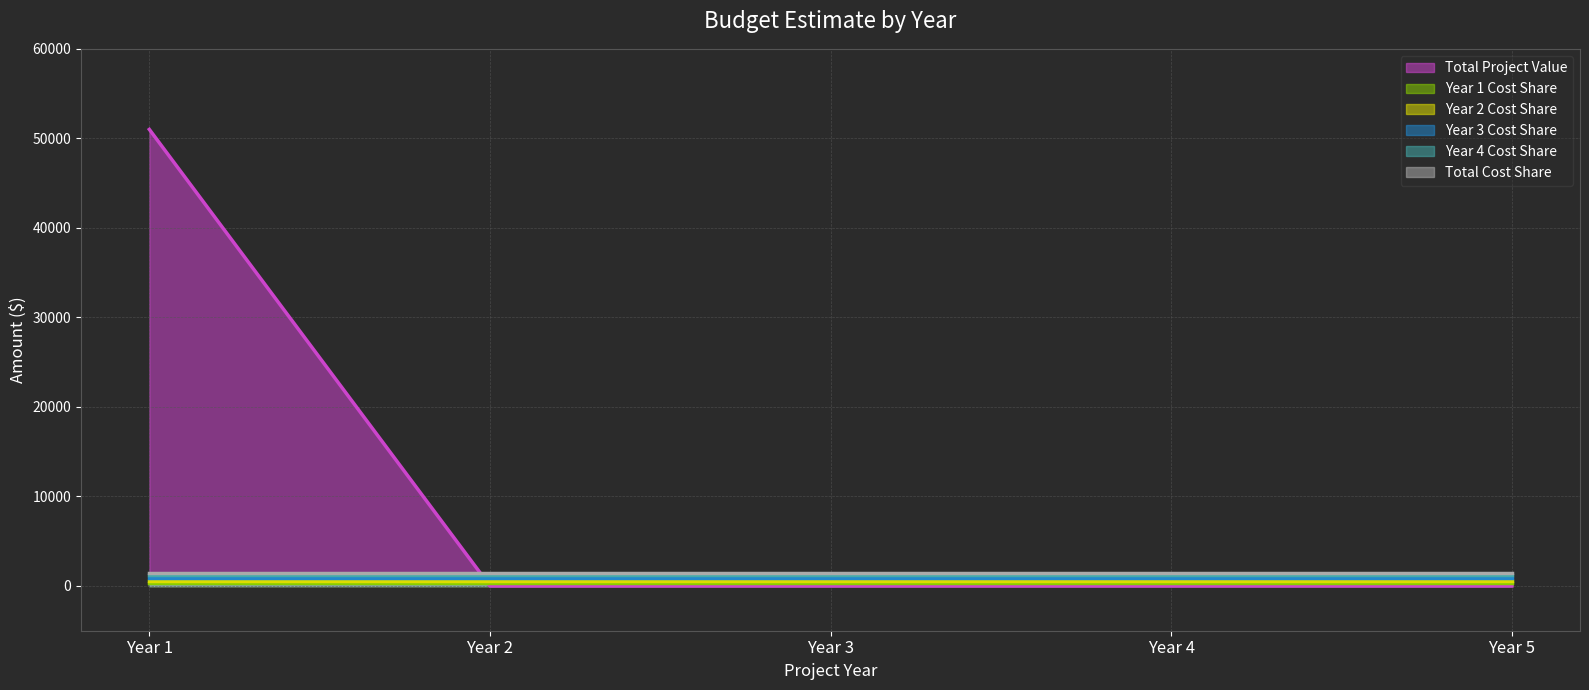

How many positive values does the Total Project Value series have?

1